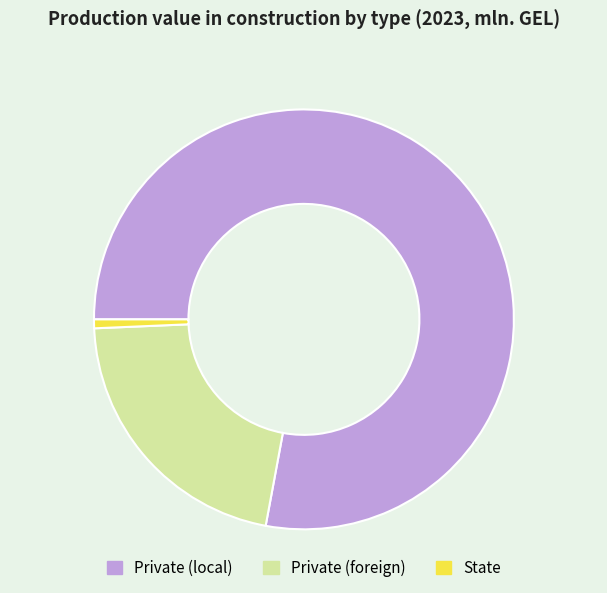

How many segments does this pie chart have?

3